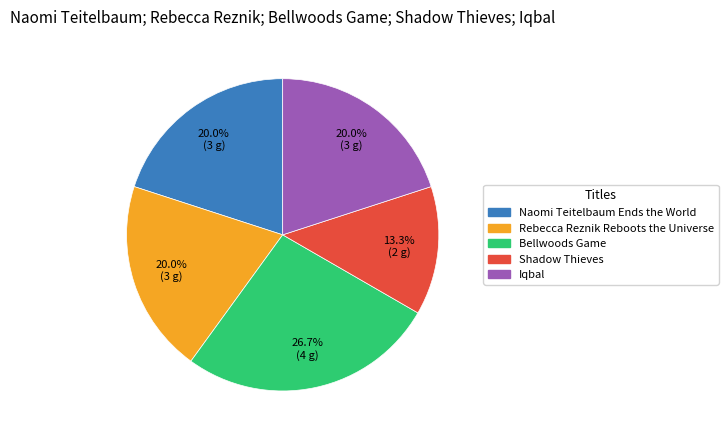

True or false: Rebecca Reznik Reboots the Universe accounts for 20% of the total.

True